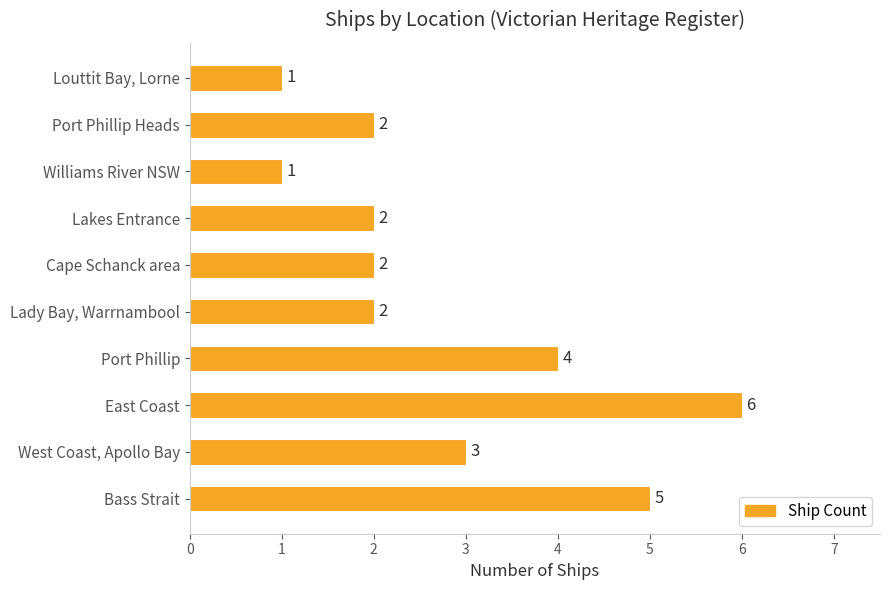

What is the sum of the values at Port Phillip and Cape Schanck area?

6